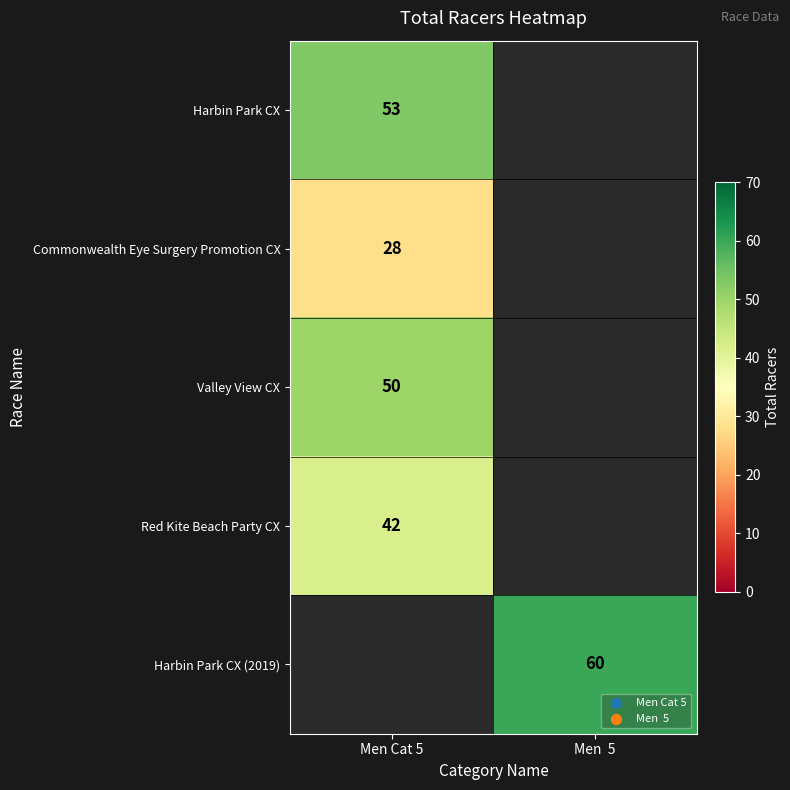

What is the maximum value shown in the chart?

60.0